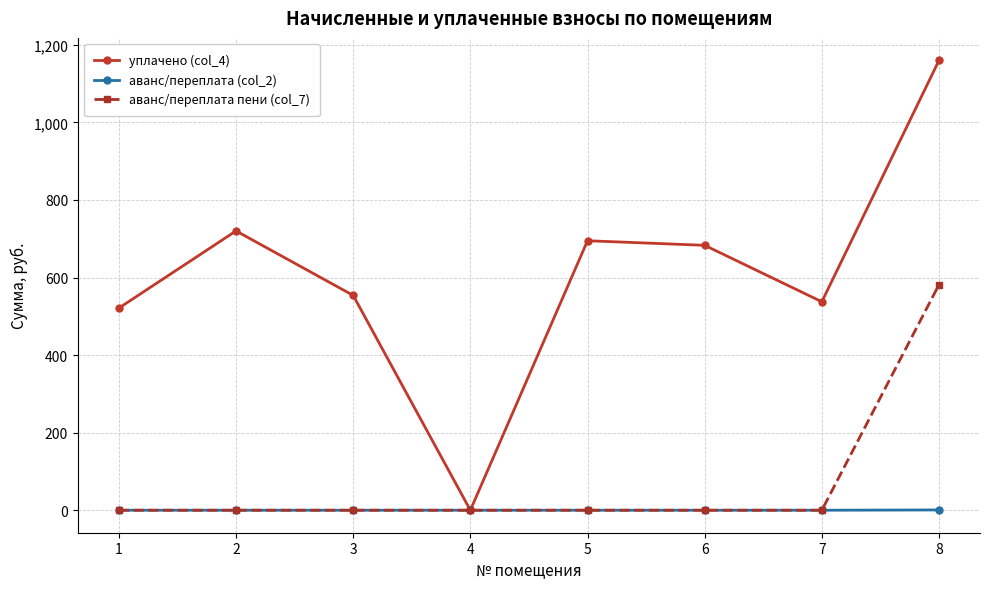

List the series in order of their peak value, highest first.

уплачено (col_4), аванс/переплата пени (col_7), аванс/переплата (col_2)